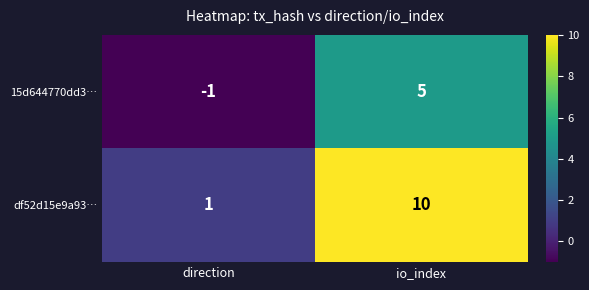

Is the value of df52d15e9a93… at io_index greater than the value of 15d644770dd3… at direction?

Yes